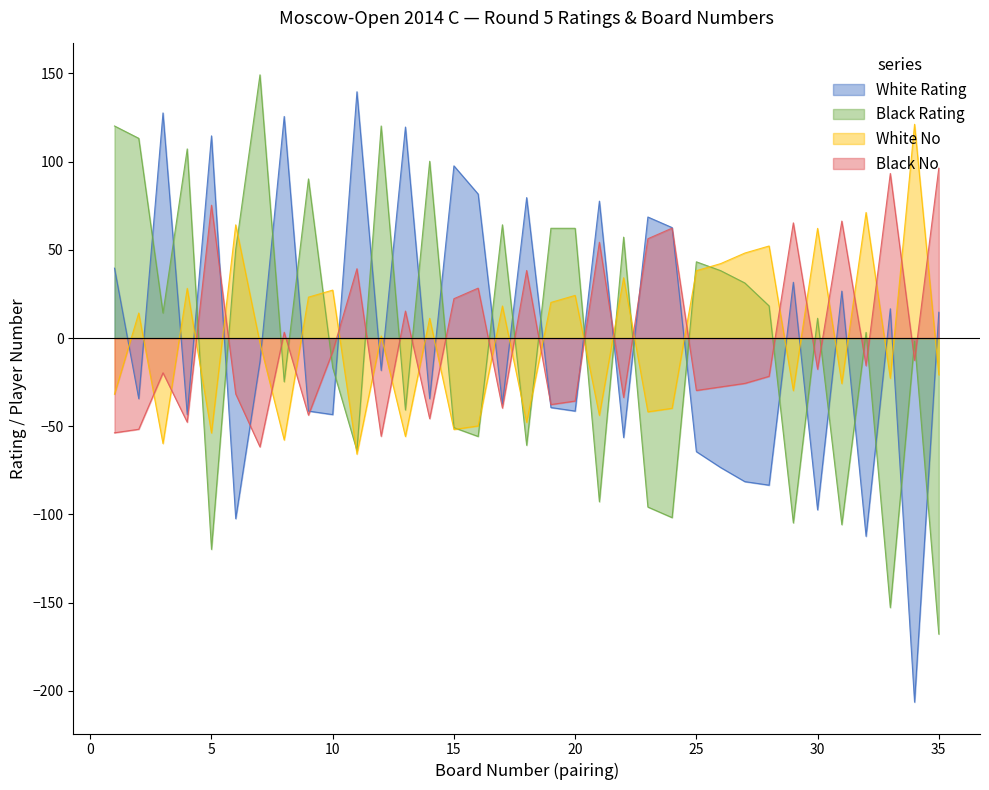

At which label is White No closest to 27?

10